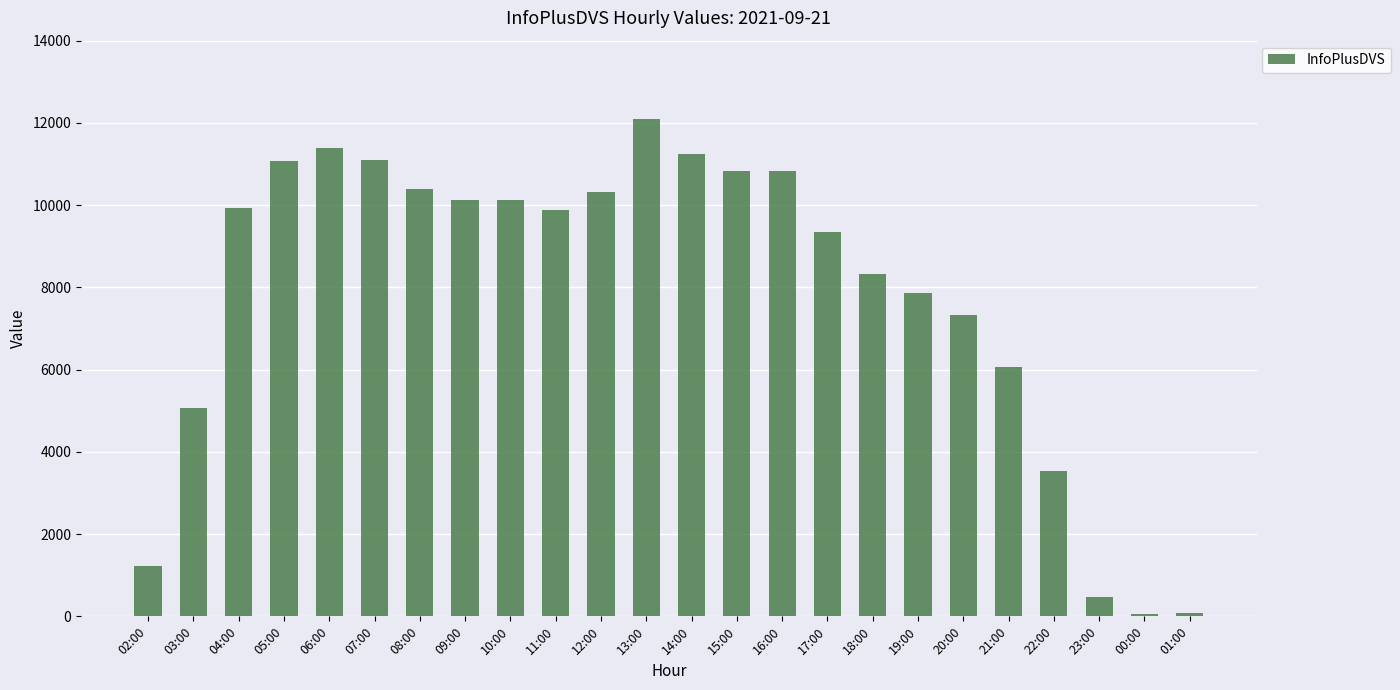

At which label is the value closest to 6073?

21:00